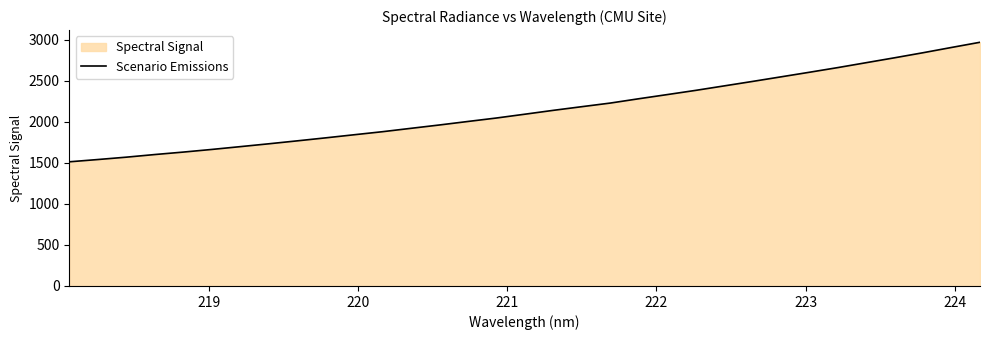

How many lines are shown in the chart?

1